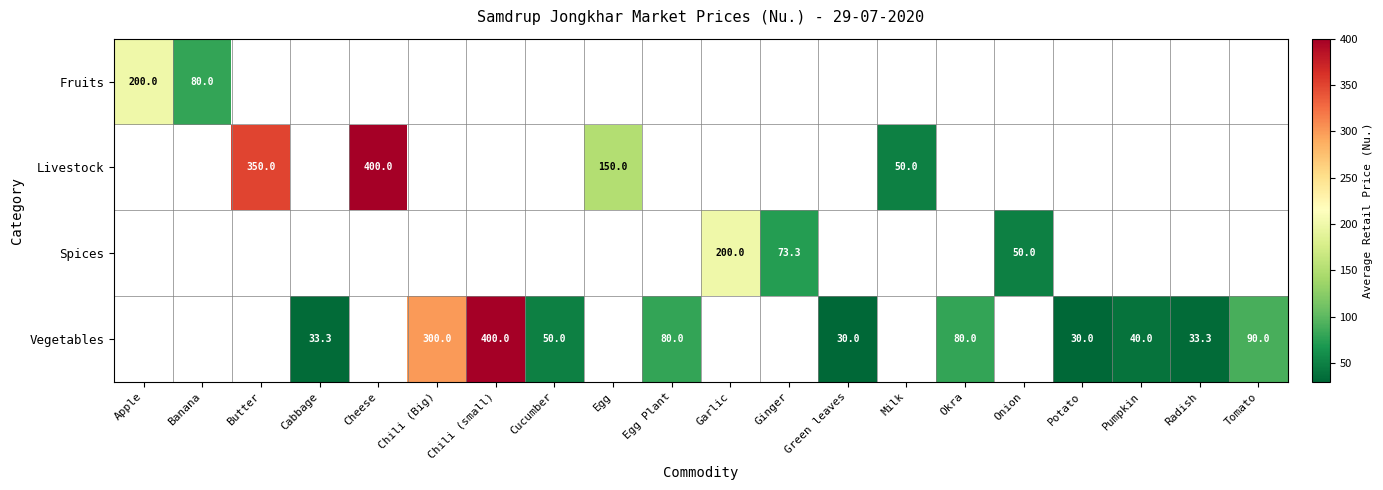

How many series are shown in this chart?

4